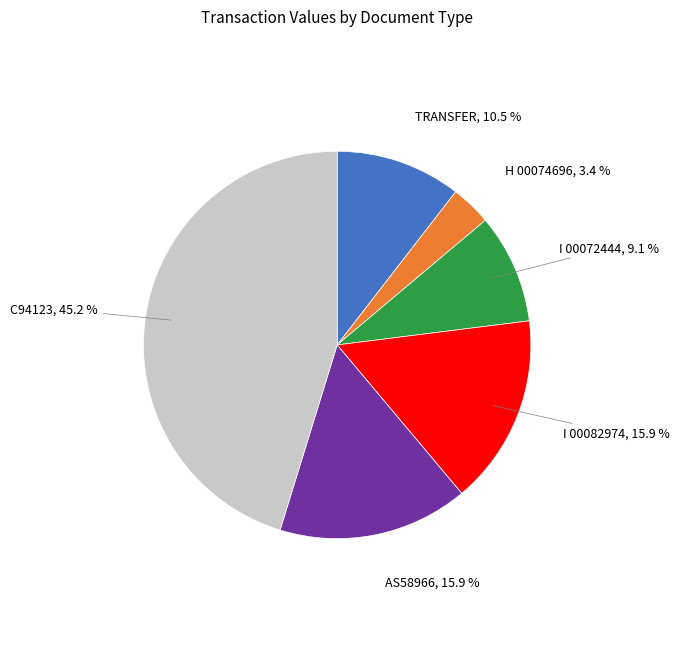

Is there any slice that represents more than half of the pie?

No